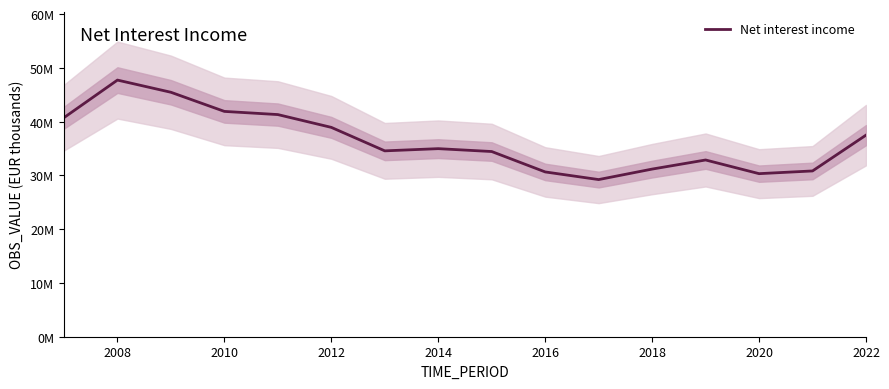

What is the sum of all values?

582641829